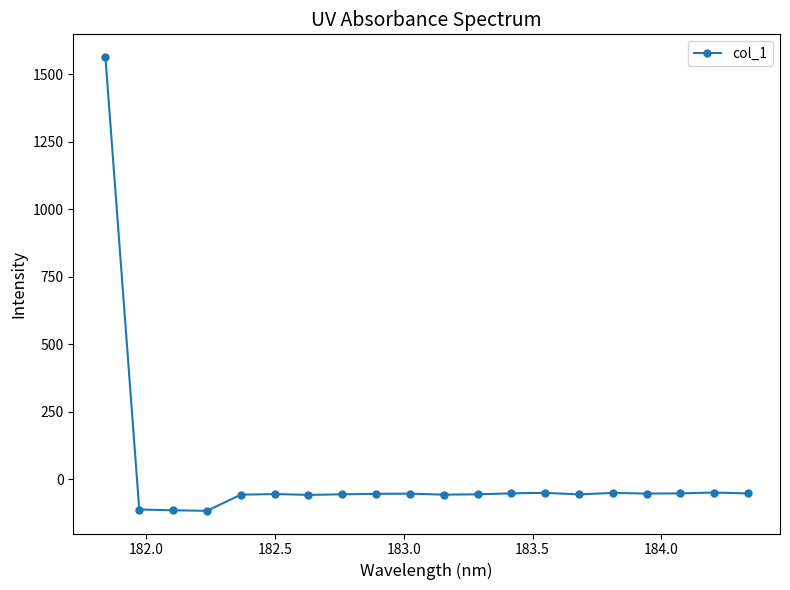

True or false: there are more than 2 points higher than both neighbors.

True